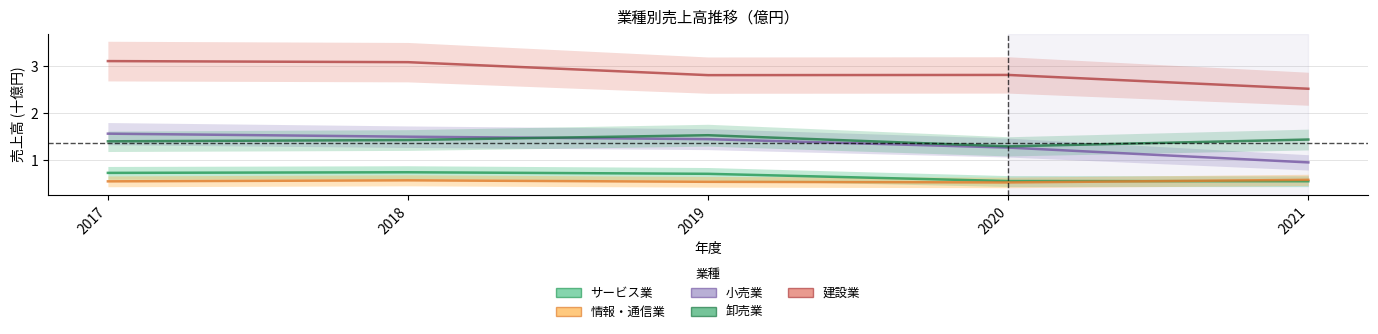

True or false: 卸売業 and サービス業 intersect in this chart.

False